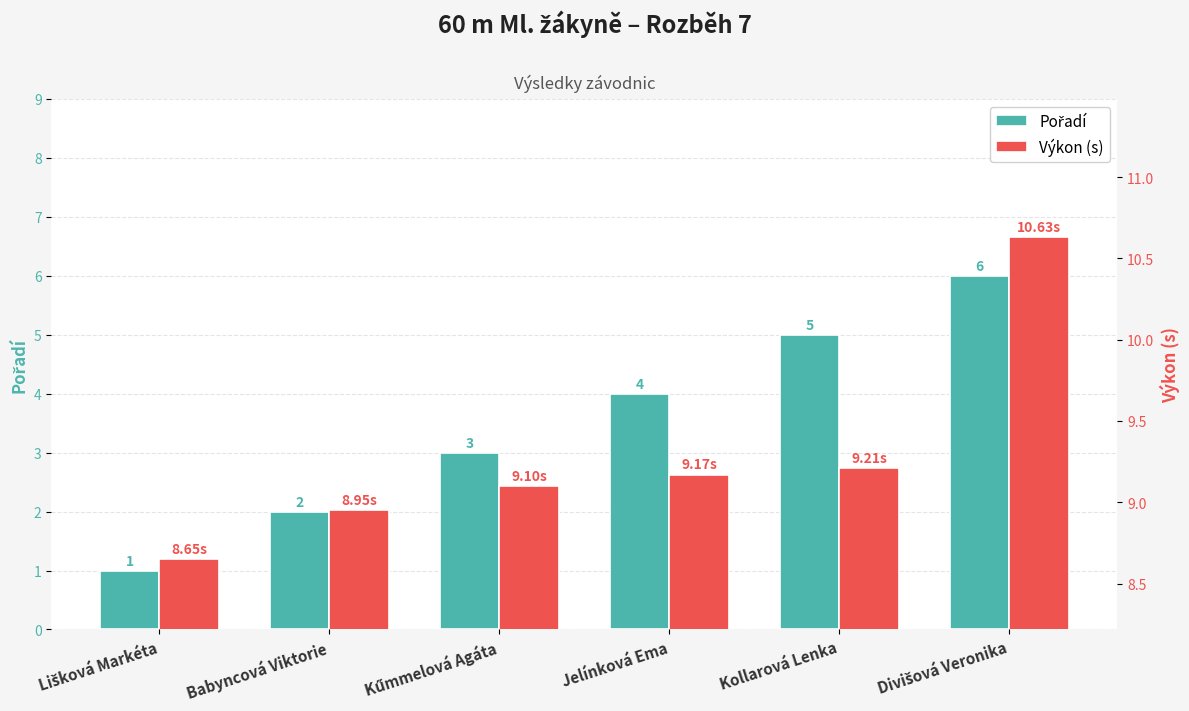

Does the chart contain any negative values?

No